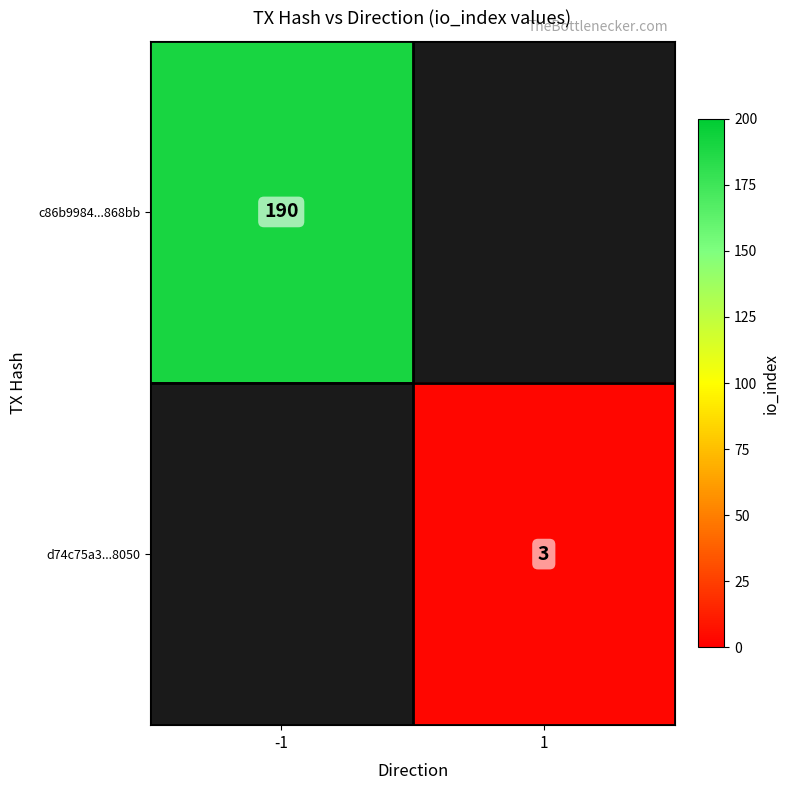

What is the greatest value displayed?

190.0